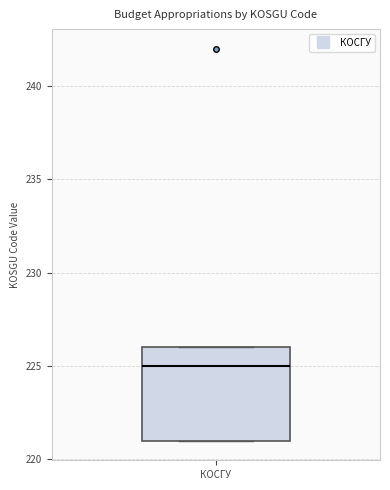

Transcribe this box plot: give where the median line is, the range the box spans, and where the two whiskers end, as read against the y-axis. The values are not printed on the chart, so give them approximately, as read against the axis.

median 225, box 221 to 226, whiskers 221 to 226